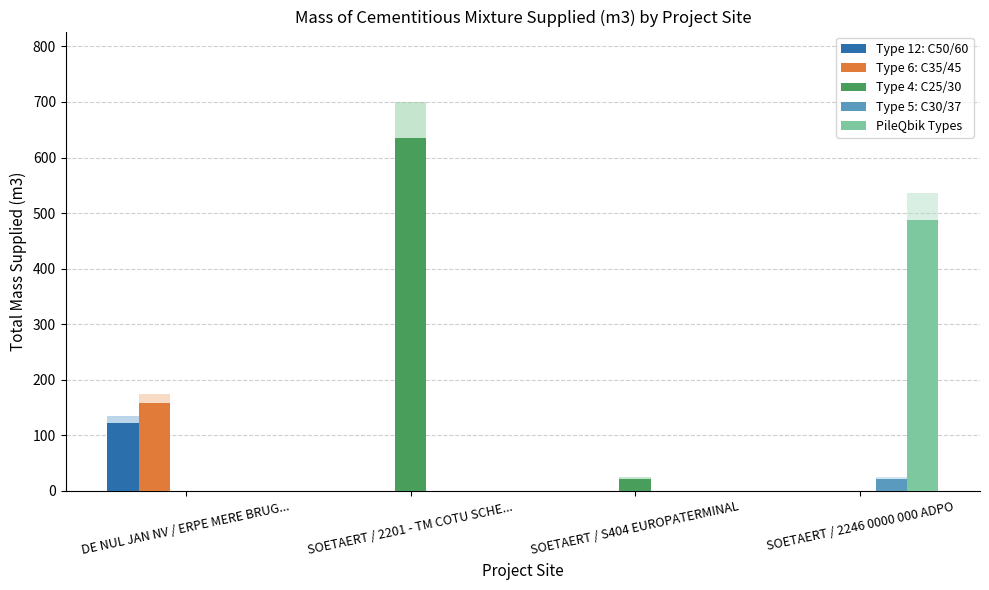

Are the bars horizontal?

No